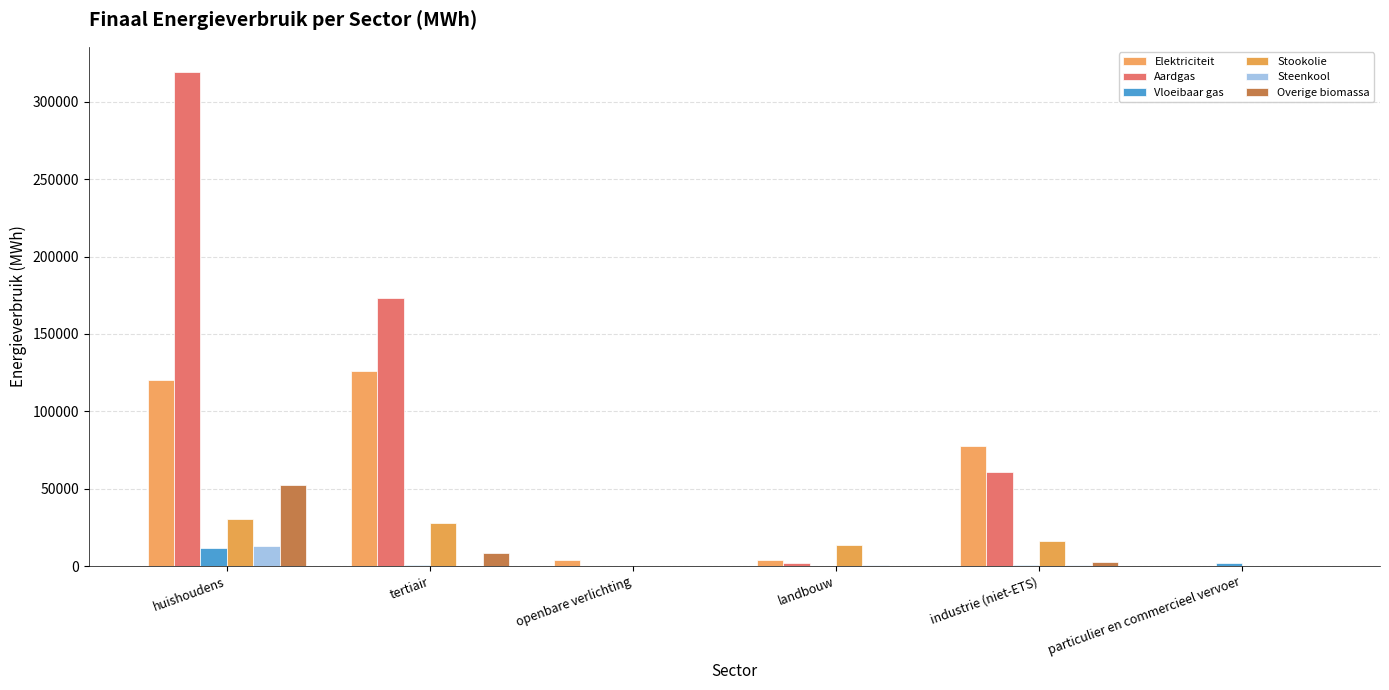

Which series has the largest total across all categories?

Aardgas